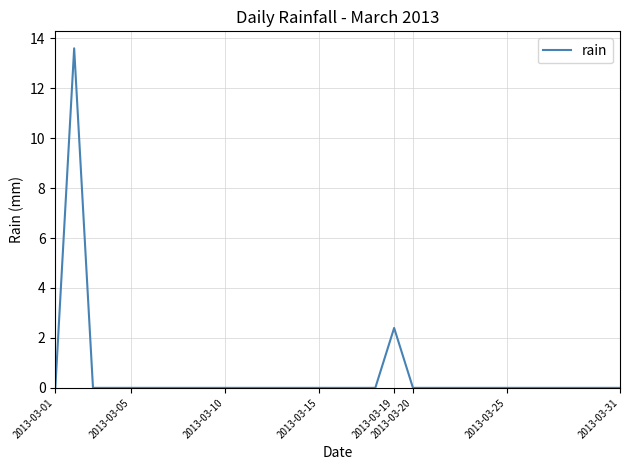

What is the greatest value displayed?

13.6